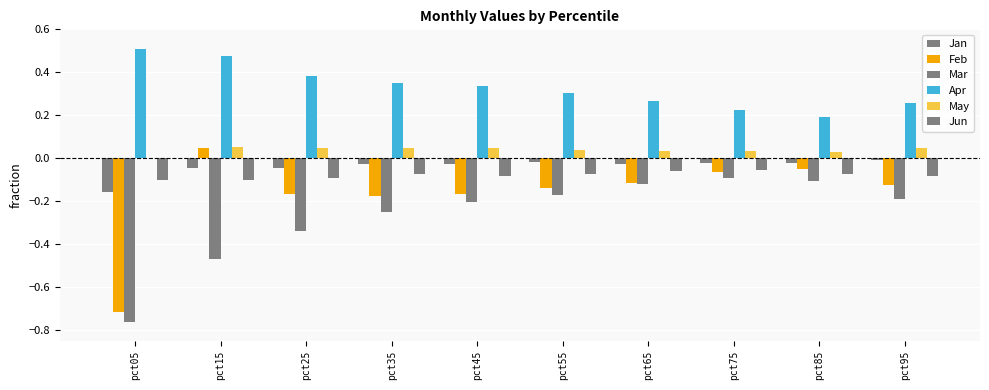

How many series are shown in this chart?

6